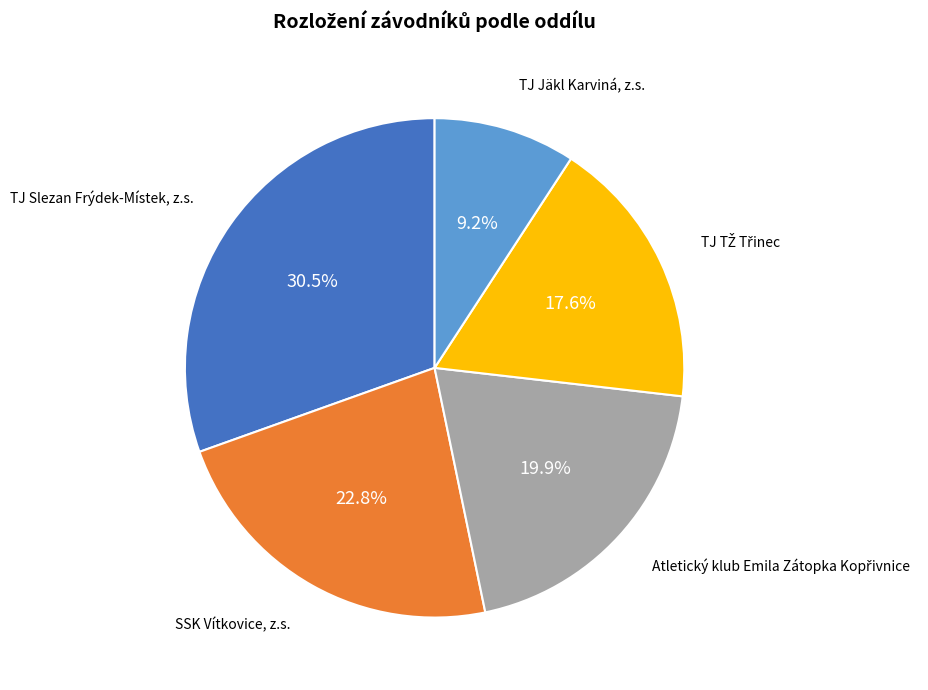

Is TJ Jäkl Karviná, z.s. the majority of the pie?

No